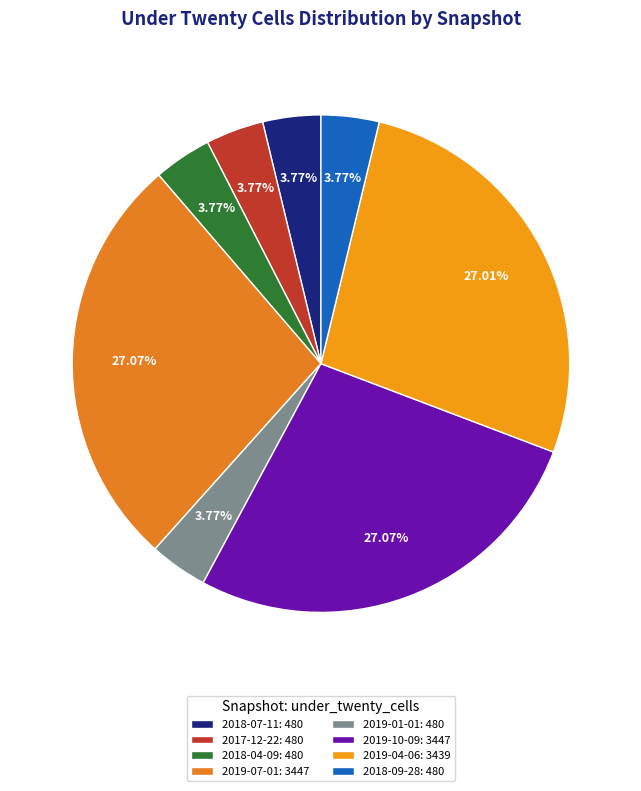

Which category has the smallest portion of the pie?

2018-07-11